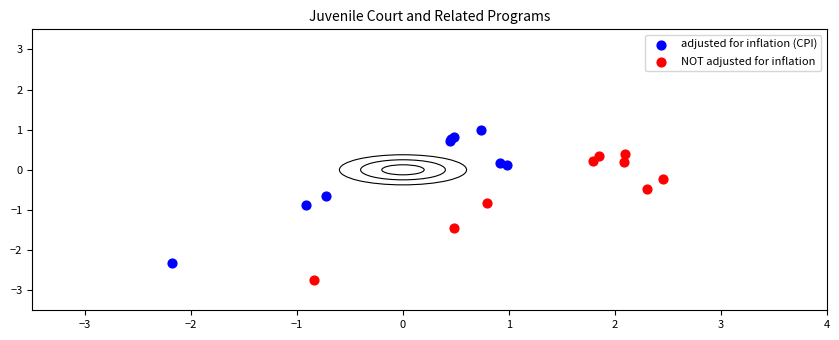

Which series contains the lowest Y value?

NOT adjusted for inflation